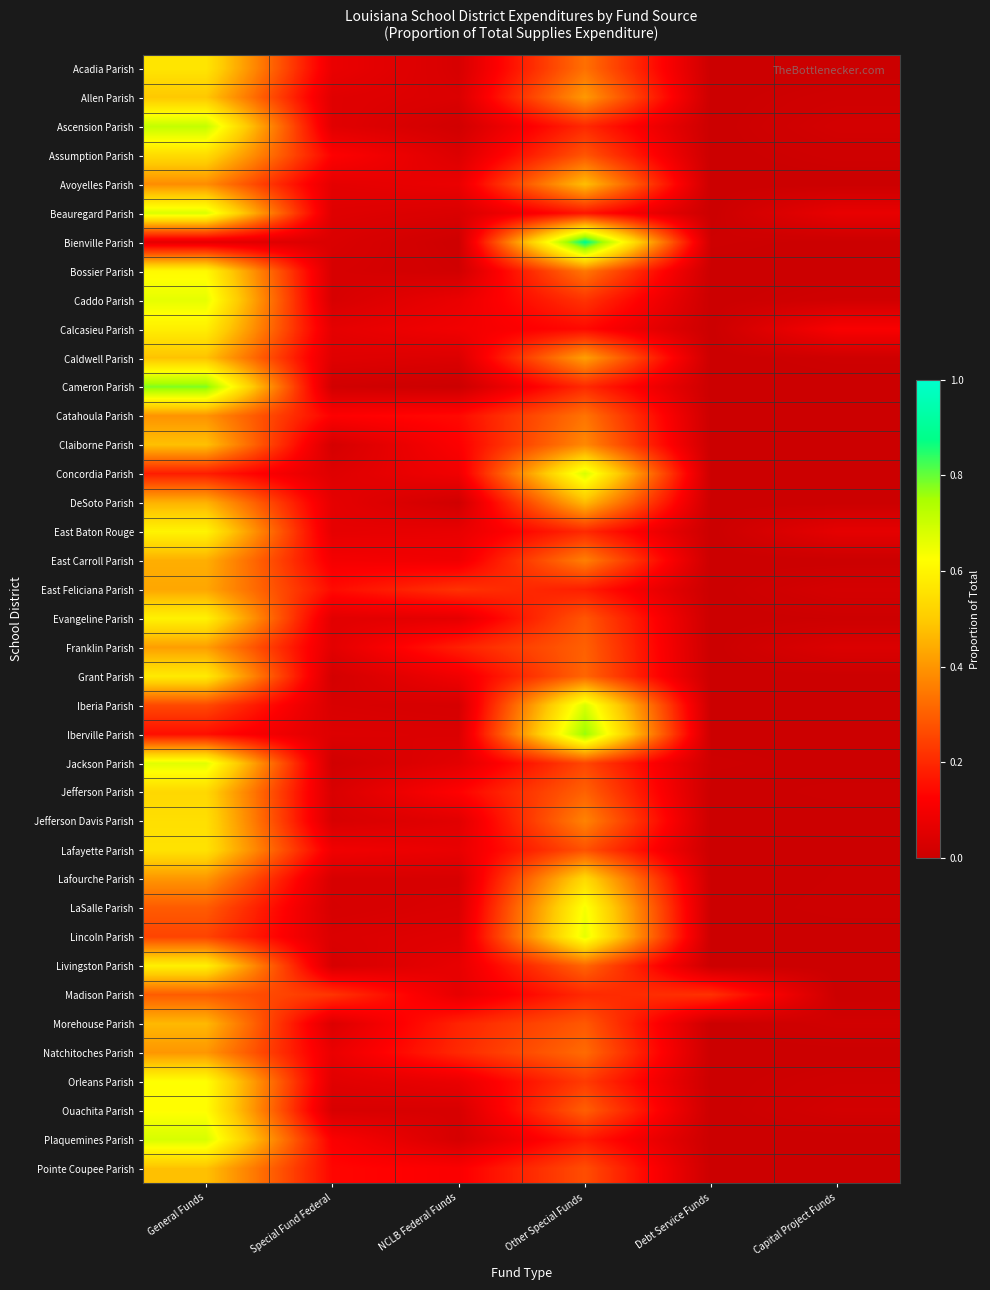

Rank the series at NCLB Federal Funds from highest to lowest value.

East Feliciana Parish, Natchitoches Parish, Morehouse Parish, Franklin Parish, Catahoula Parish, Jefferson Parish, Claiborne Parish, Pointe Coupee Parish, Calcasieu Parish, Concordia Parish, East Carroll Parish, Grant Parish, Avoyelles Parish, Caddo Parish, Orleans Parish, Lafayette Parish, East Baton Rouge, Livingston Parish, Madison Parish, Evangeline Parish, Jackson Parish, Jefferson Davis Parish, Lincoln Parish, Assumption Parish, Caldwell Parish, Iberville Parish, Allen Parish, LaSalle Parish, Beauregard Parish, Ouachita Parish, Lafourche Parish, Acadia Parish, Iberia Parish, Plaquemines Parish, Ascension Parish, Bossier Parish, DeSoto Parish, Bienville Parish, Cameron Parish